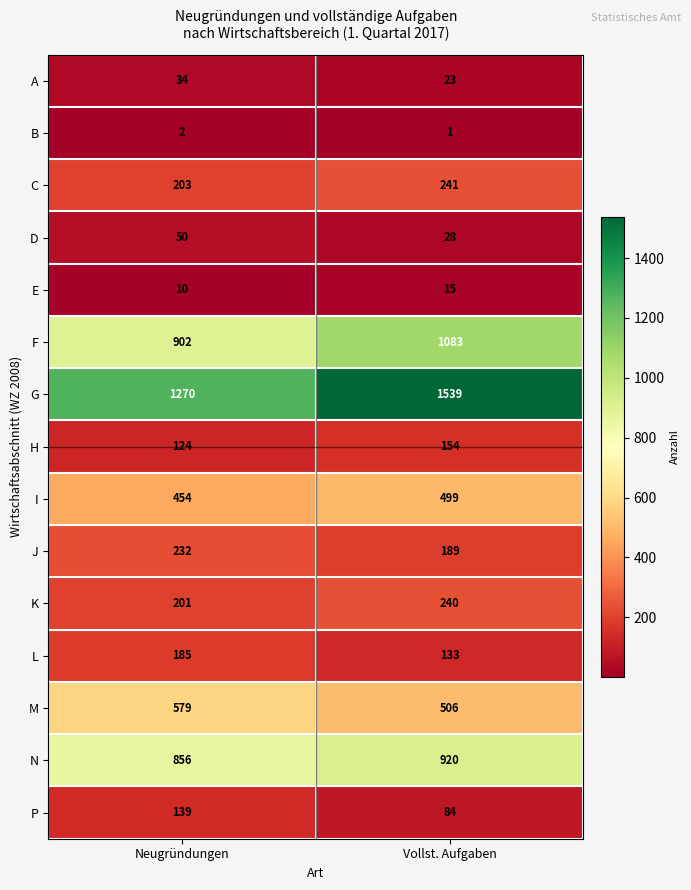

Reading left to right, extract all data points from this chart.

A: 34	23
B: 2	1
C: 203	241
D: 50	28
E: 10	15
F: 902	1083
G: 1270	1539
H: 124	154
I: 454	499
J: 232	189
K: 201	240
L: 185	133
M: 579	506
N: 856	920
P: 139	84